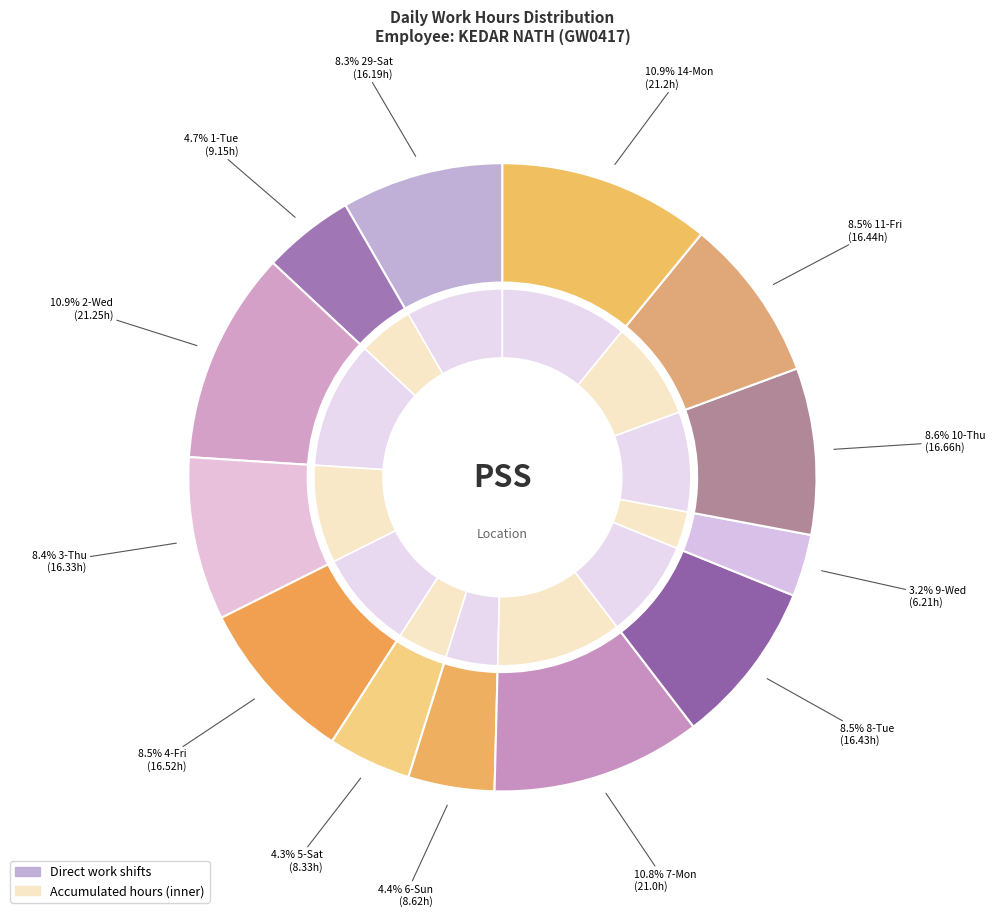

The 7-Mon slice represents 11% of the pie. True or false?

True